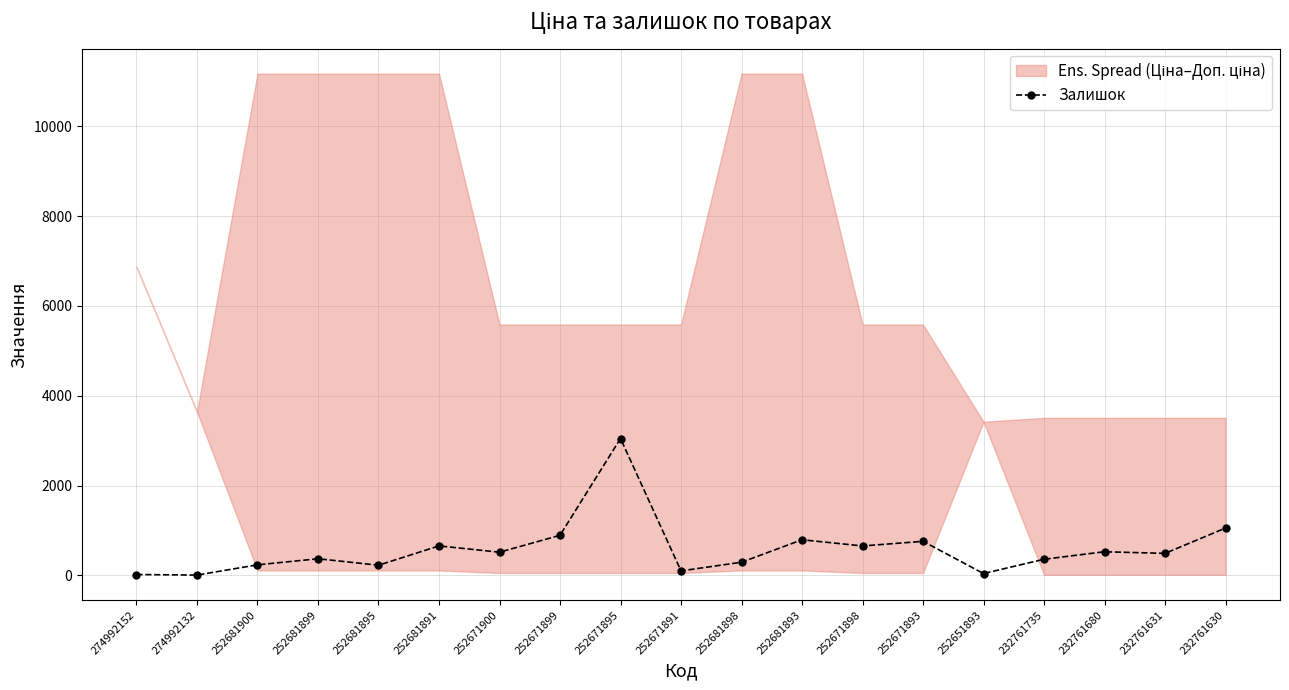

Reading left to right, extract all data points from this chart.

21	9	237	372	228	658	518	894	3048	102	295	795	657	760	43	361	528	492	1056